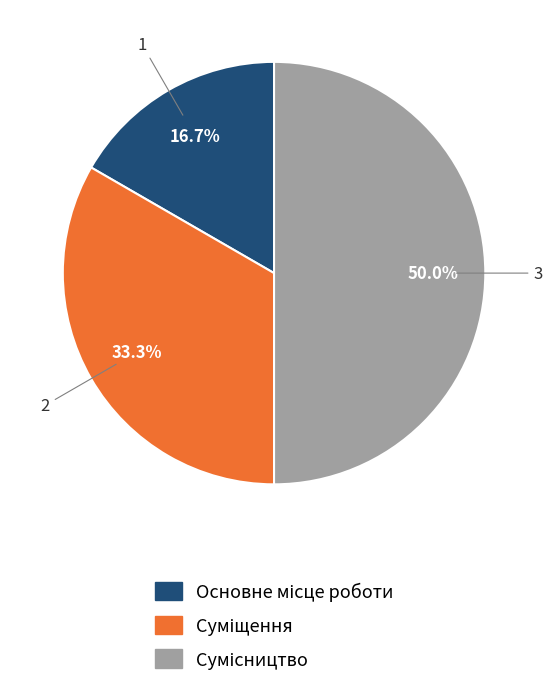

Which slice is the largest?

Сумісництво